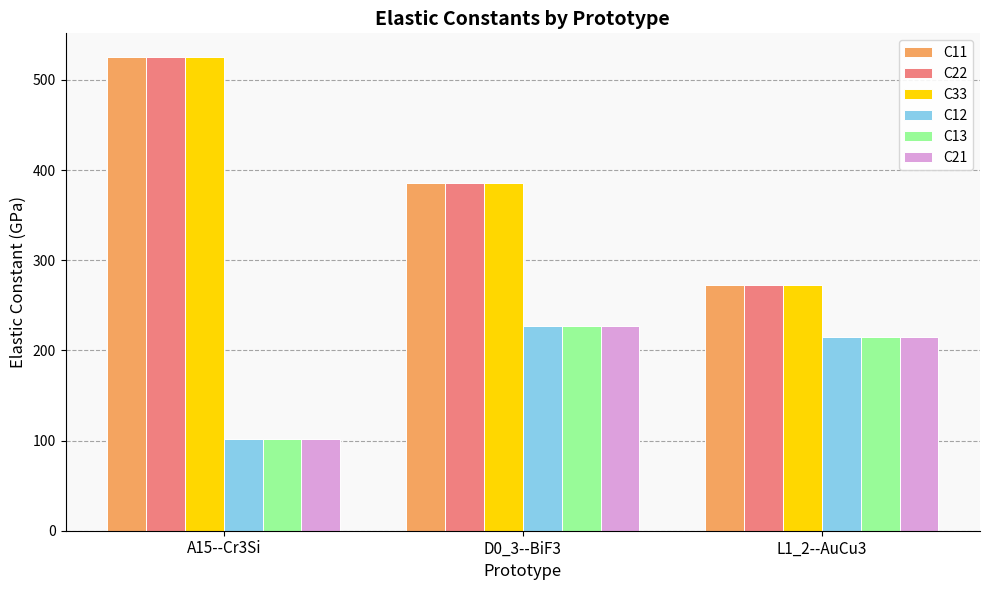

What position from the right is L1_2--AuCu3?

1